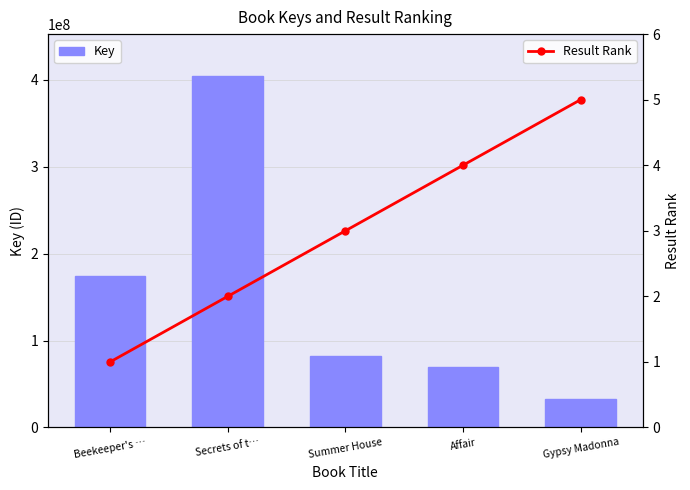

What is the sum of the Key values at Summer House and Affair?

151432539